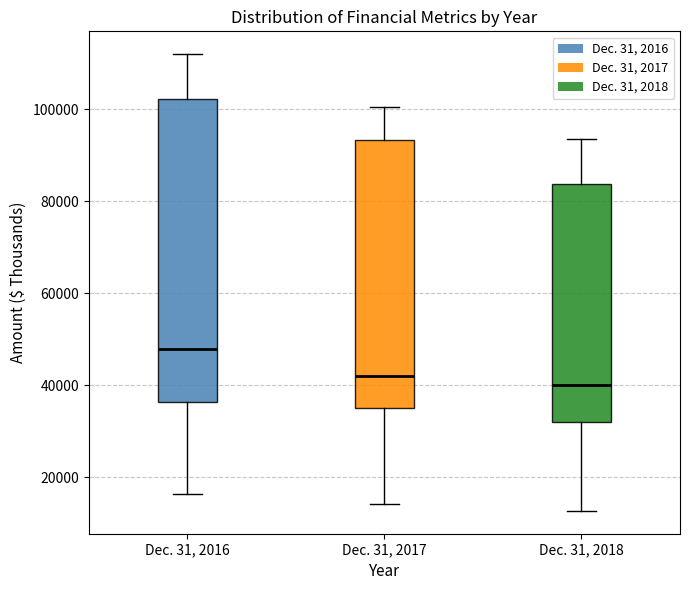

Which box is the tallest, from its lower edge to its upper edge?

Dec. 31, 2016